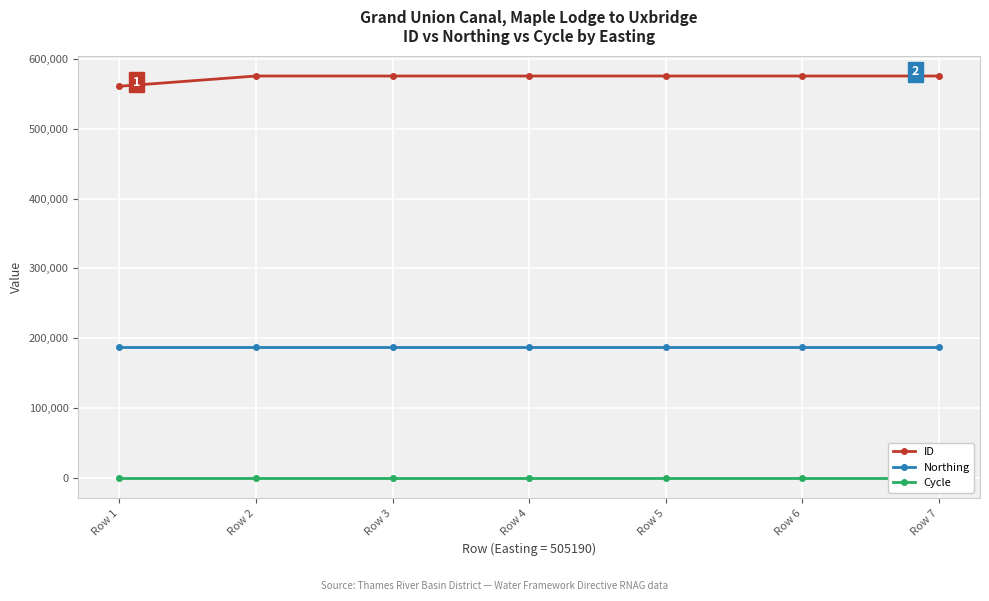

What is the spread (max minus min) of values at Row 1?

560743